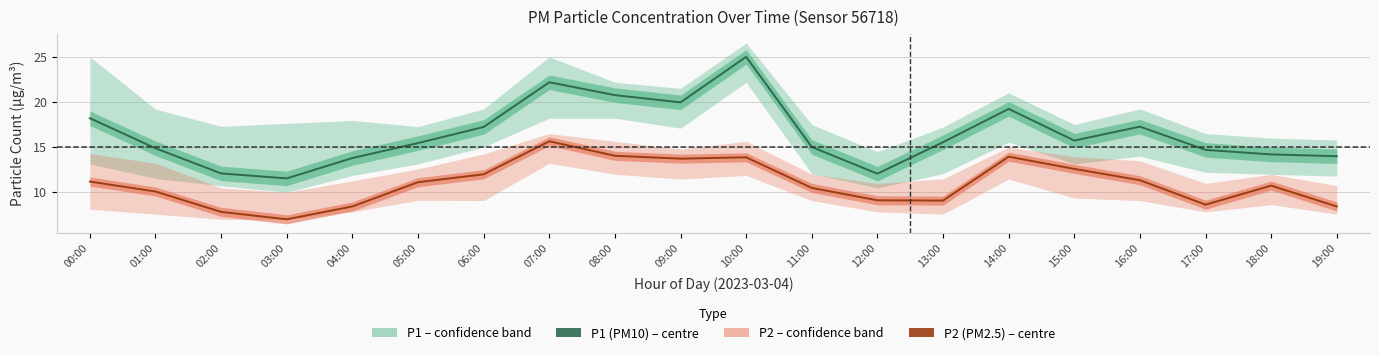

How many data points in P2 (PM2.5) are less than 11?

10